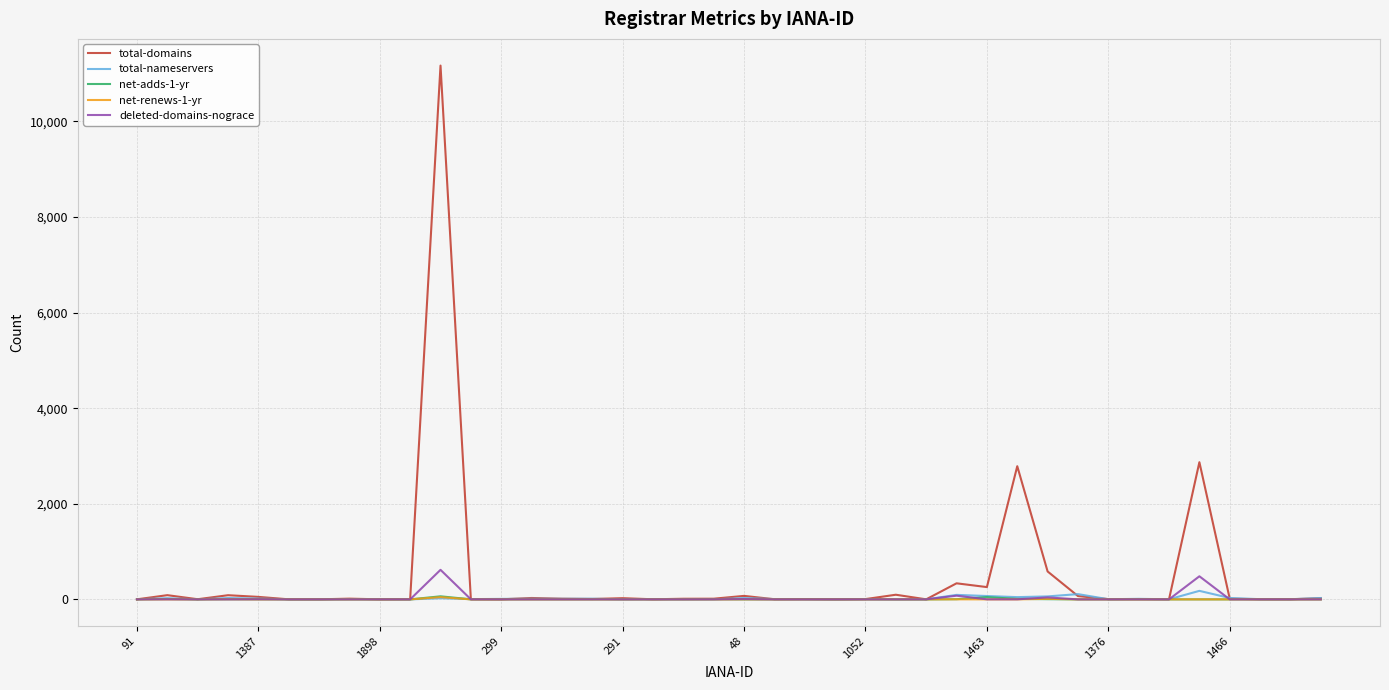

What is the greatest value displayed?

11168